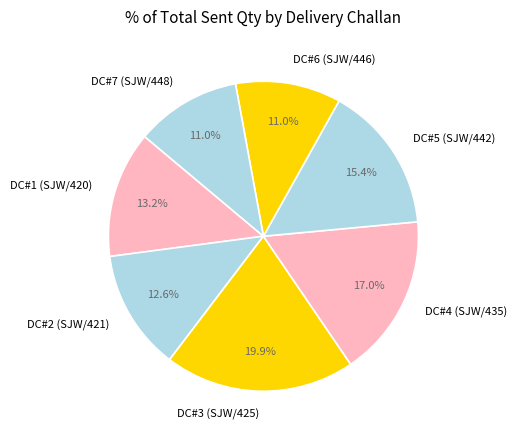

Count the number of slices in the pie.

7